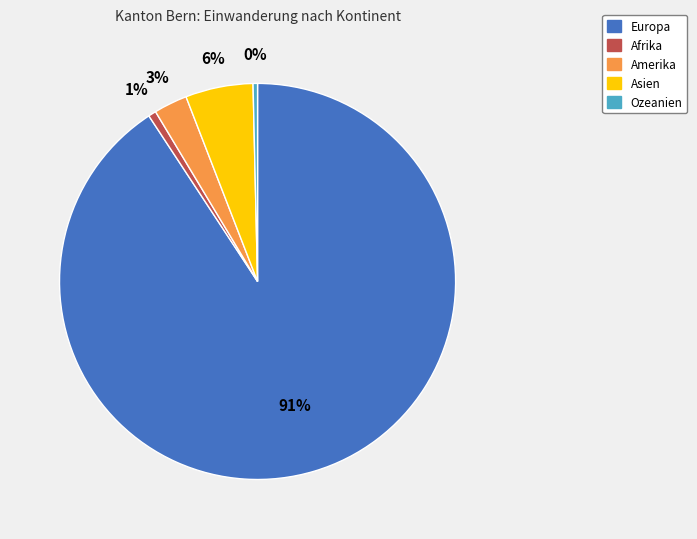

What is the majority slice?

Europa